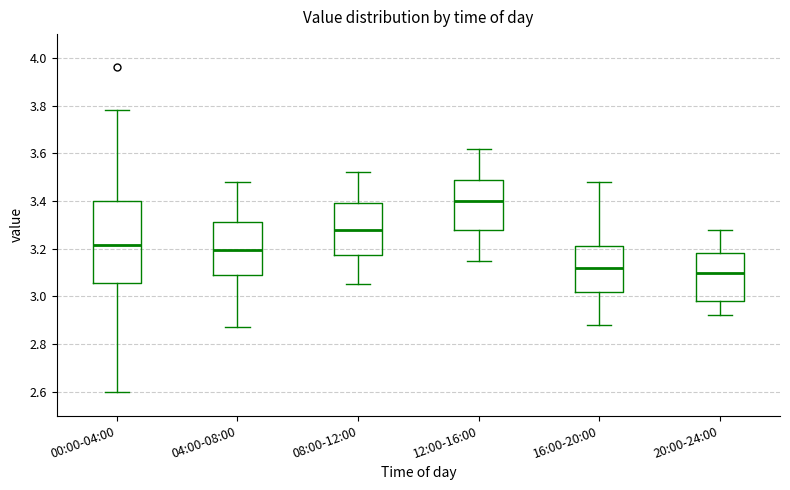

Which box is the tallest, from its lower edge to its upper edge?

00:00-04:00